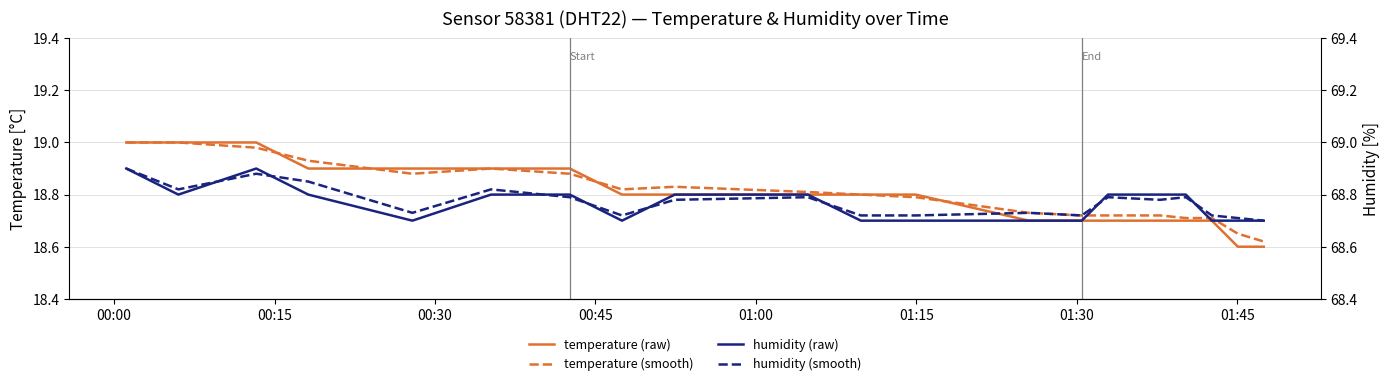

What is the label of the 20th point from the right?

00:00